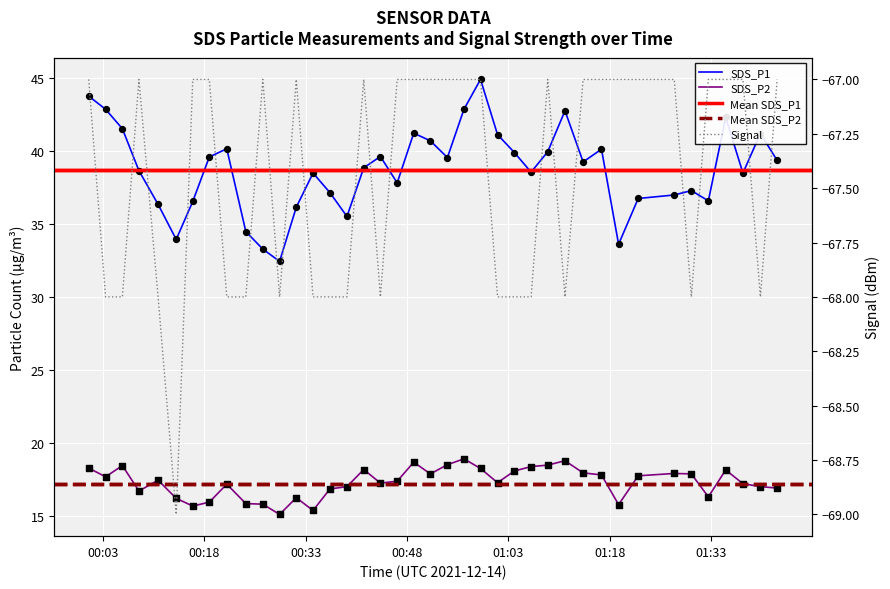

Which series has the widest spread of Y values?

SDS_P1